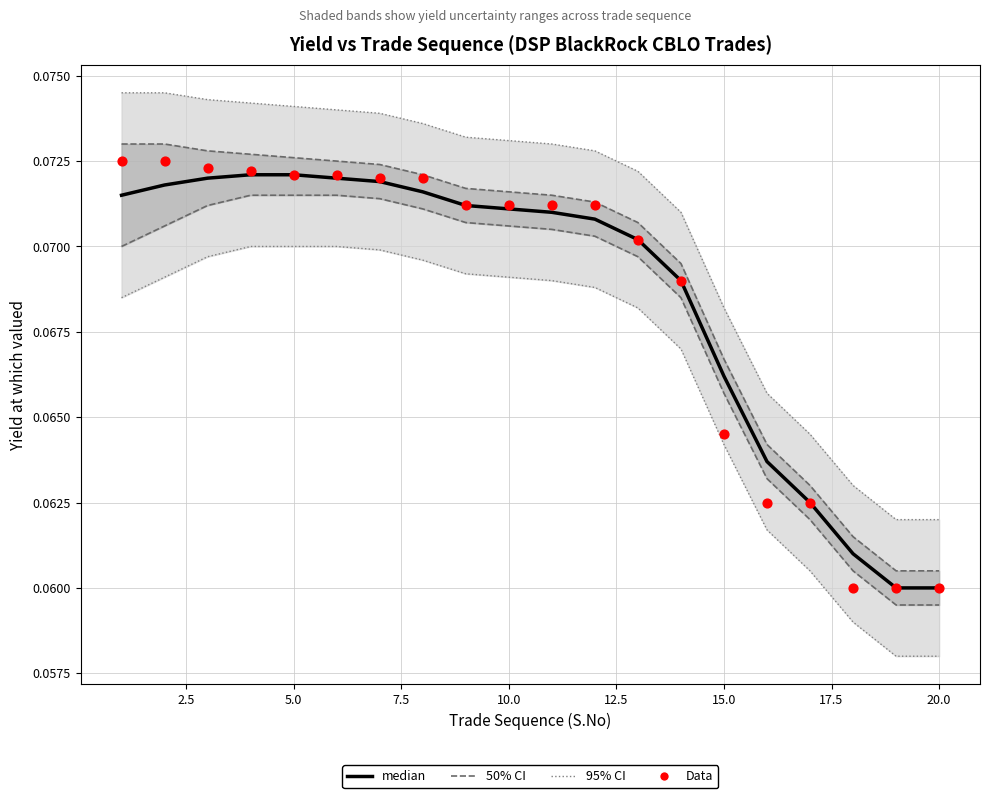

Which series has the widest spread of Y values?

Data